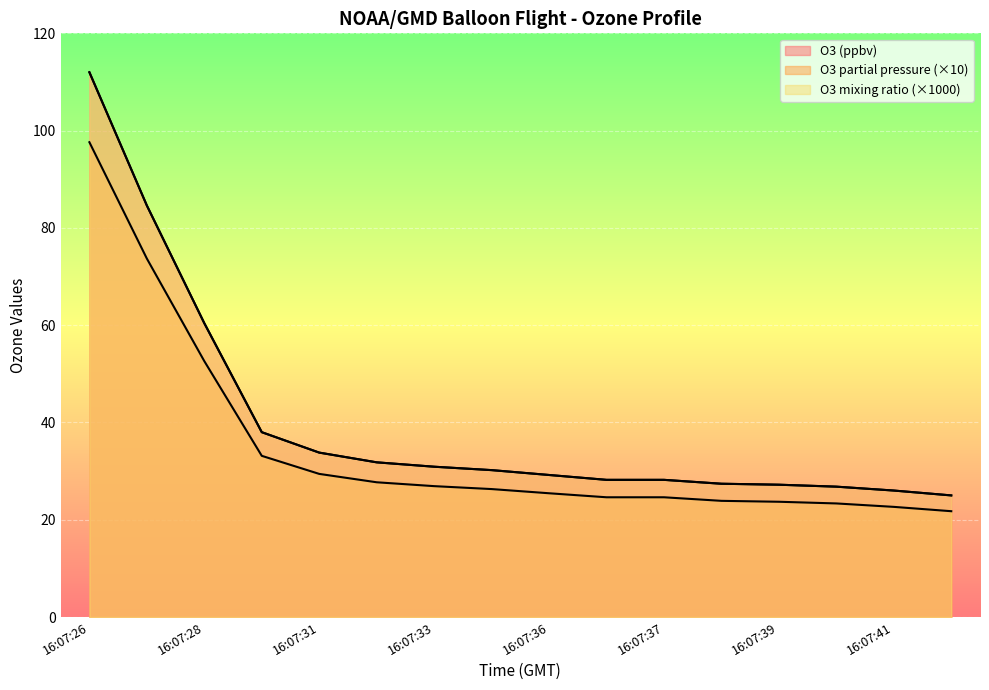

Rank the series by their maximum value, from highest to lowest.

O3 mixing ratio, O3 (ppbv), O3 partial pressure